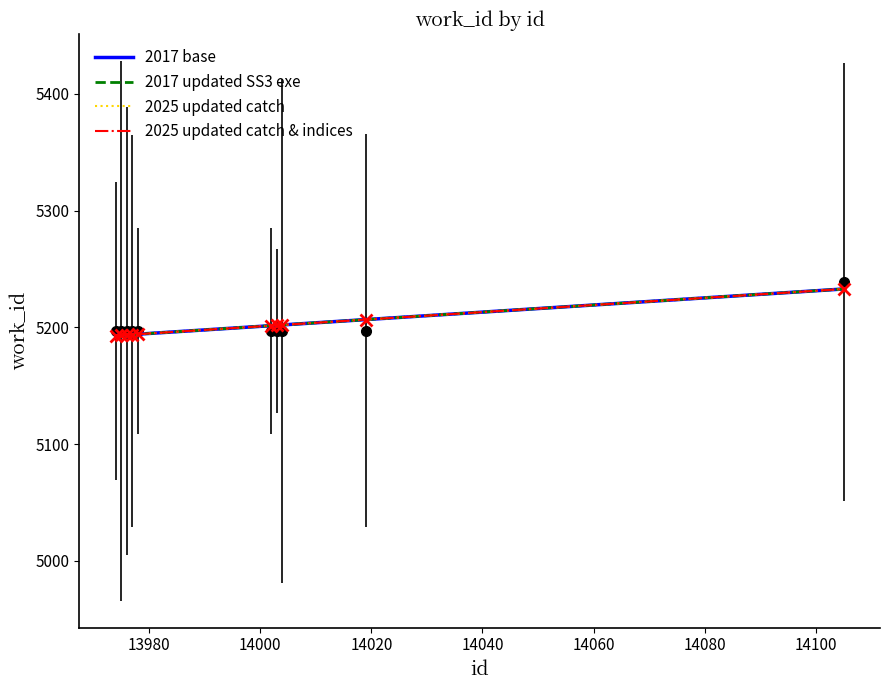

Reading right to left, list all the values displayed in this chart.

5239	5197	5197	5197	5197	5197	5197	5197	5197	5197